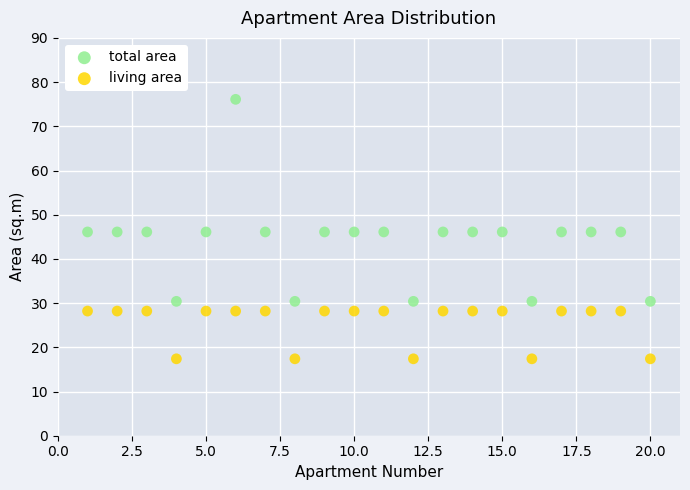

Across all data points, what is the range of X values (max minus min)?

19.0